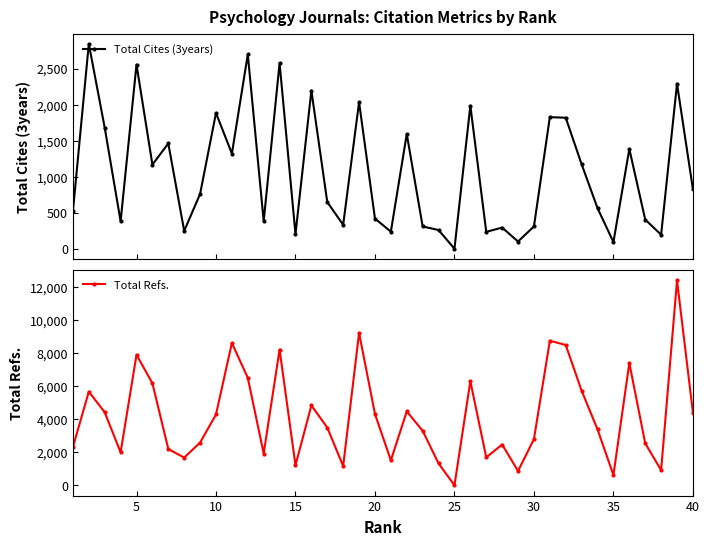

Which series has the widest spread of values?

Total Refs.